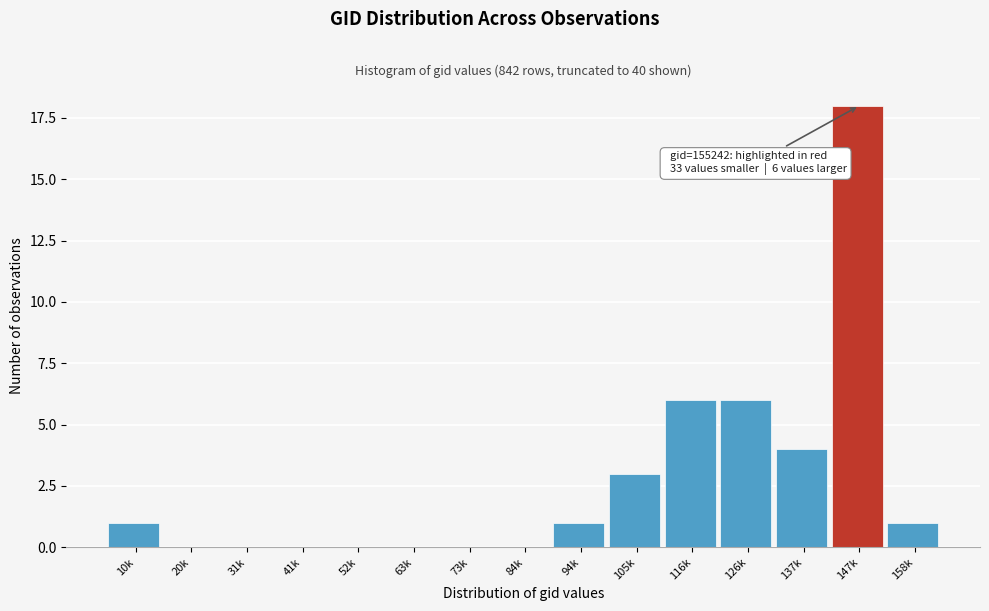

Reading right to left, extract all data points from this chart.

158k=1	147k=18	137k=4	126k=6	116k=6	105k=3	94k=1	84k=0	73k=0	63k=0	52k=0	41k=0	31k=0	20k=0	10k=1